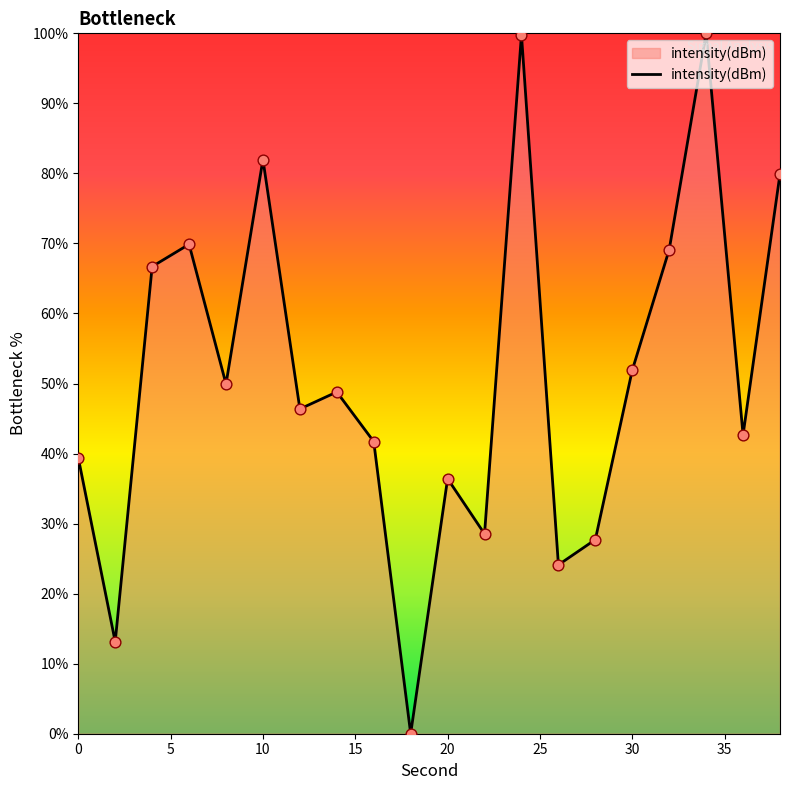

What is the maximum value shown in the chart?

100.0